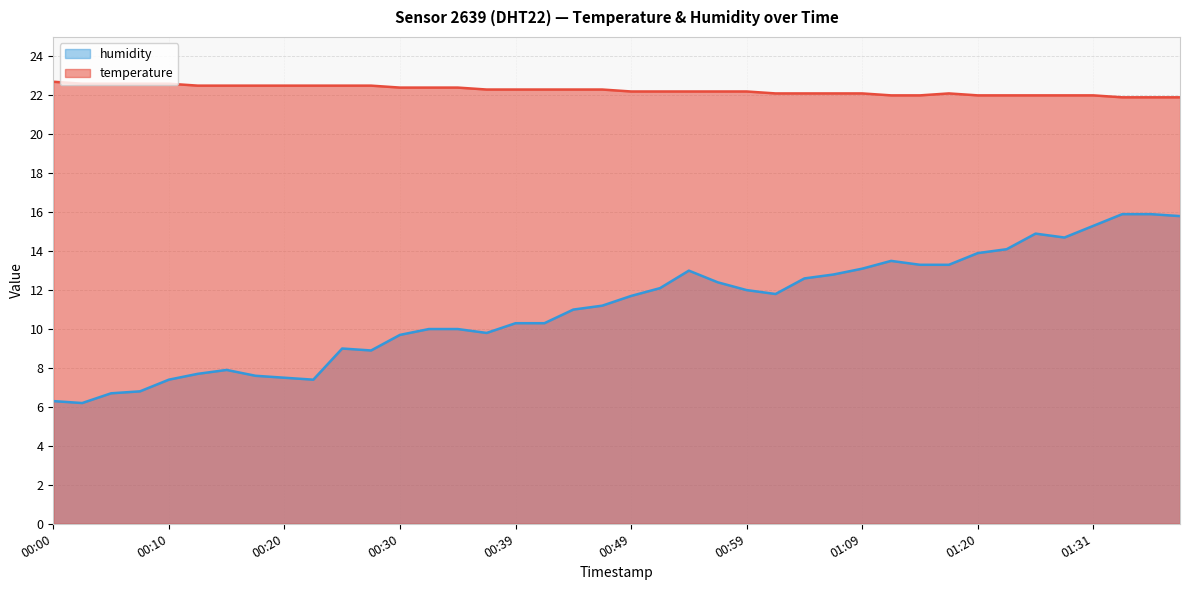

At which category is the sum across all series the highest?

01:34